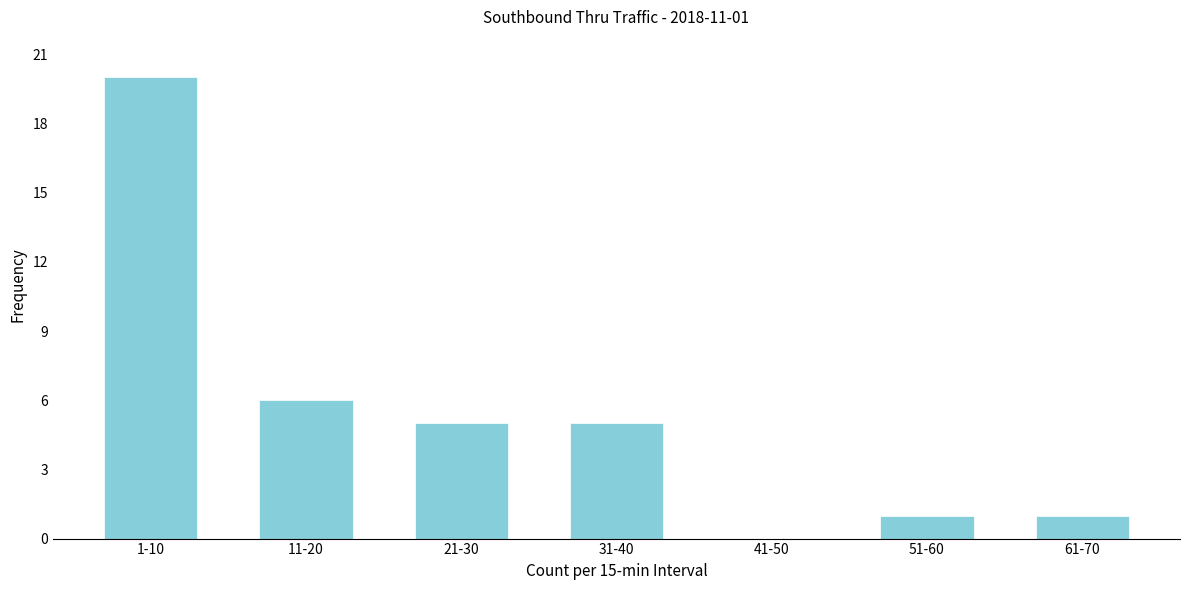

Reading left to right, what are all the values shown in this chart?

1-10=20	11-20=6	21-30=5	31-40=5	41-50=0	51-60=1	61-70=1